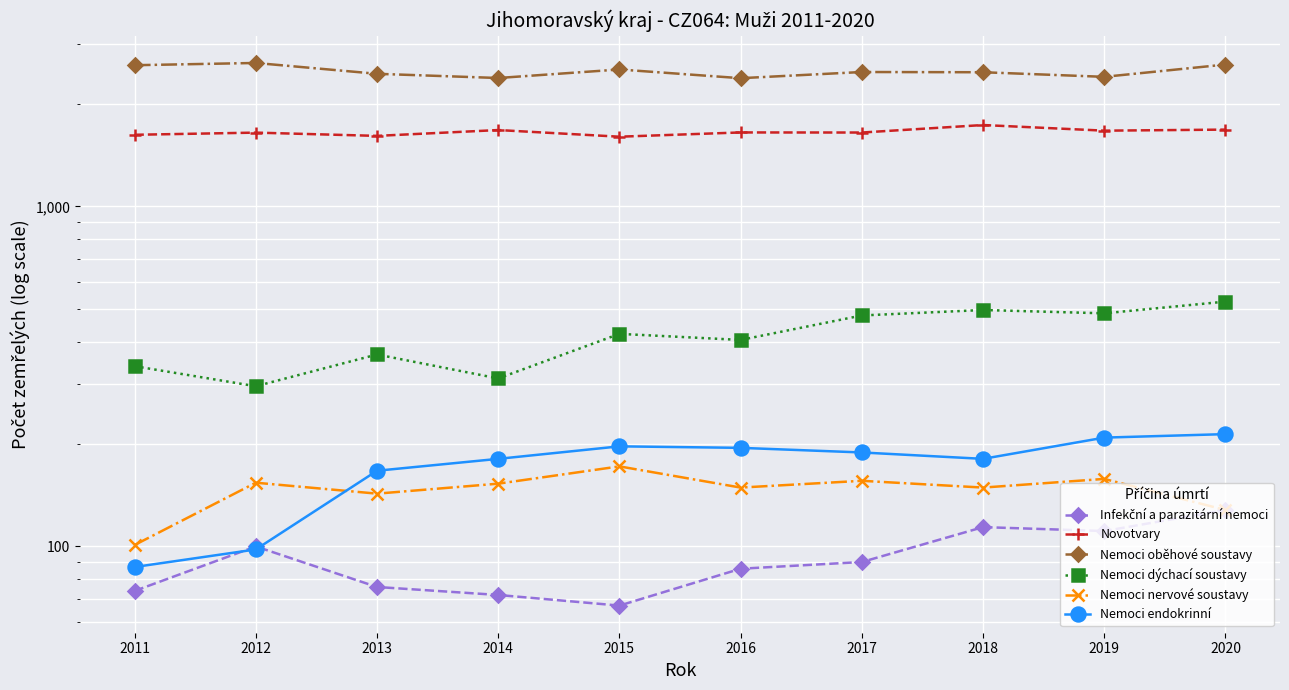

How many categories are shown in the chart?

10